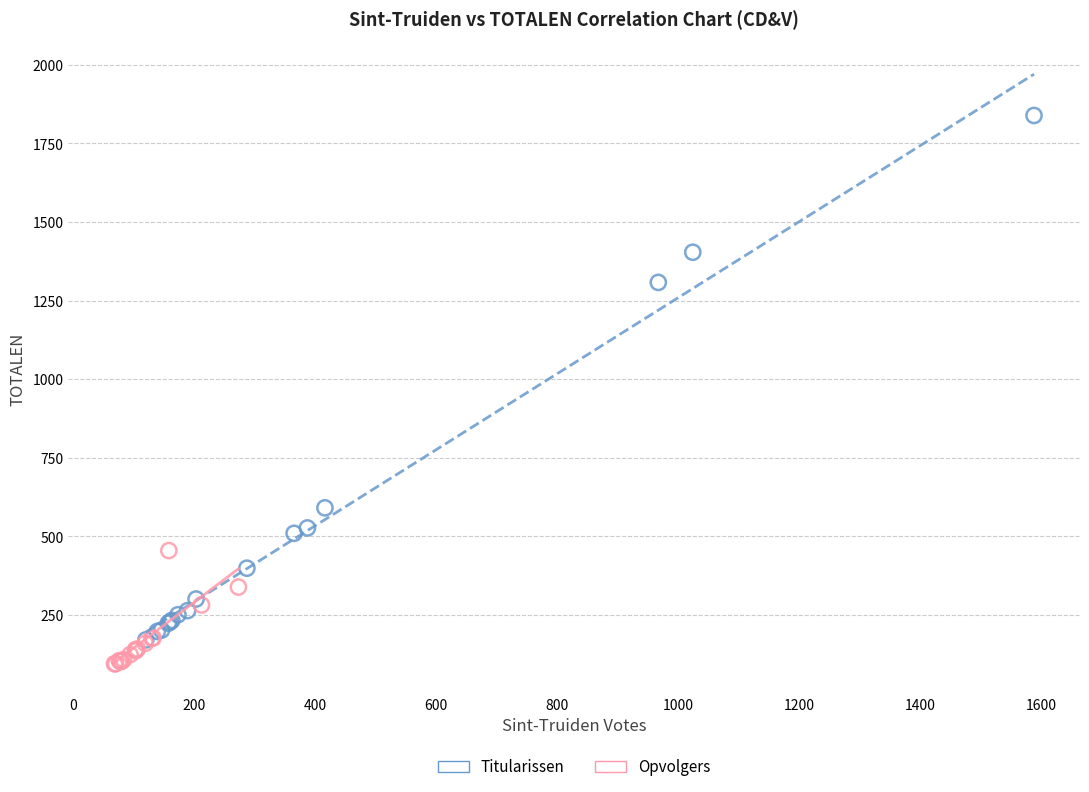

What are all the series names shown in the legend?

Titularissen, Opvolgers